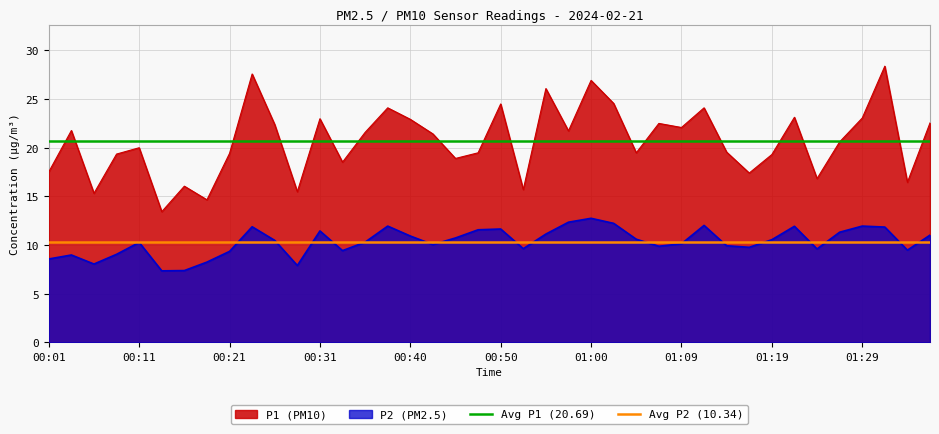

Is it true that Avg P1 (20.69) equals 35.0 at 00:01?

False